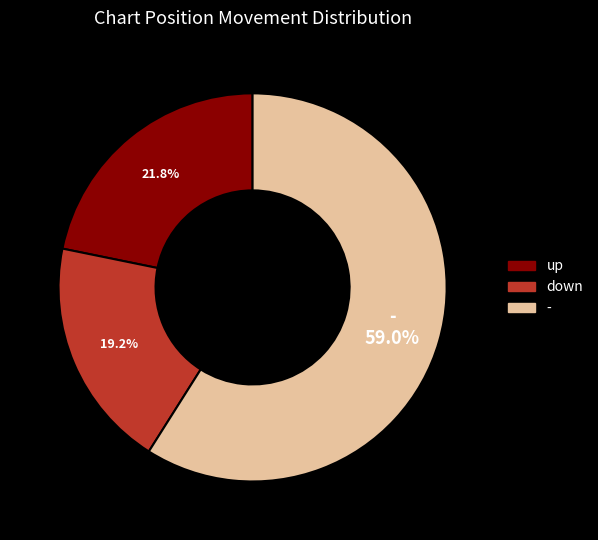

What is the smallest slice in the pie chart?

down